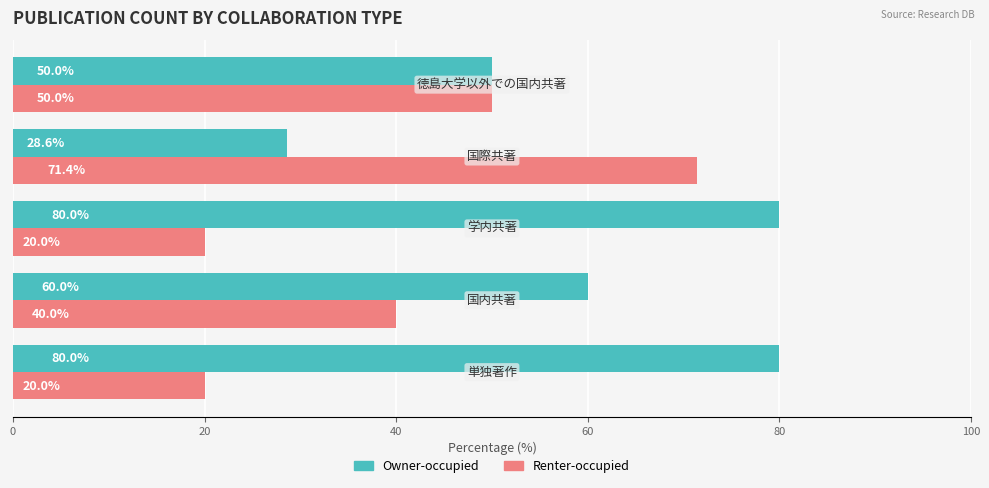

Count the number of categories in the chart.

5